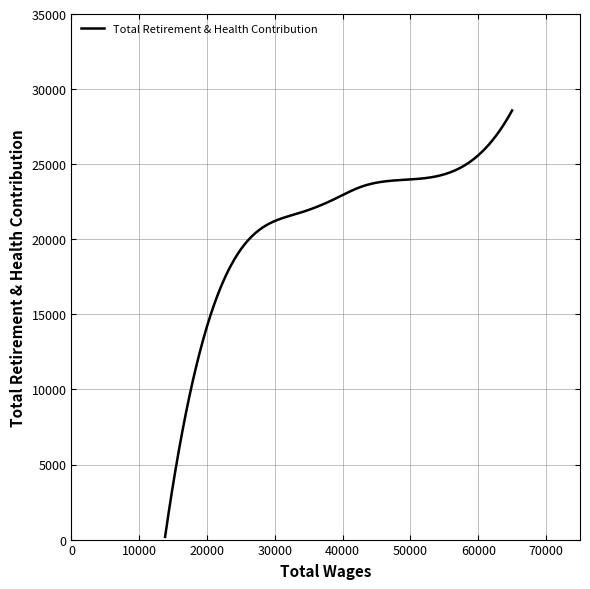

Does the chart display data point markers on the line(s)?

No